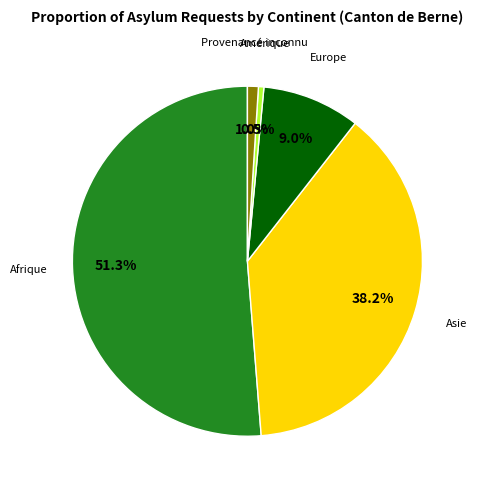

To the nearest percent, what is the difference between the Provenance inconnu and Asie slice percentages?

37%